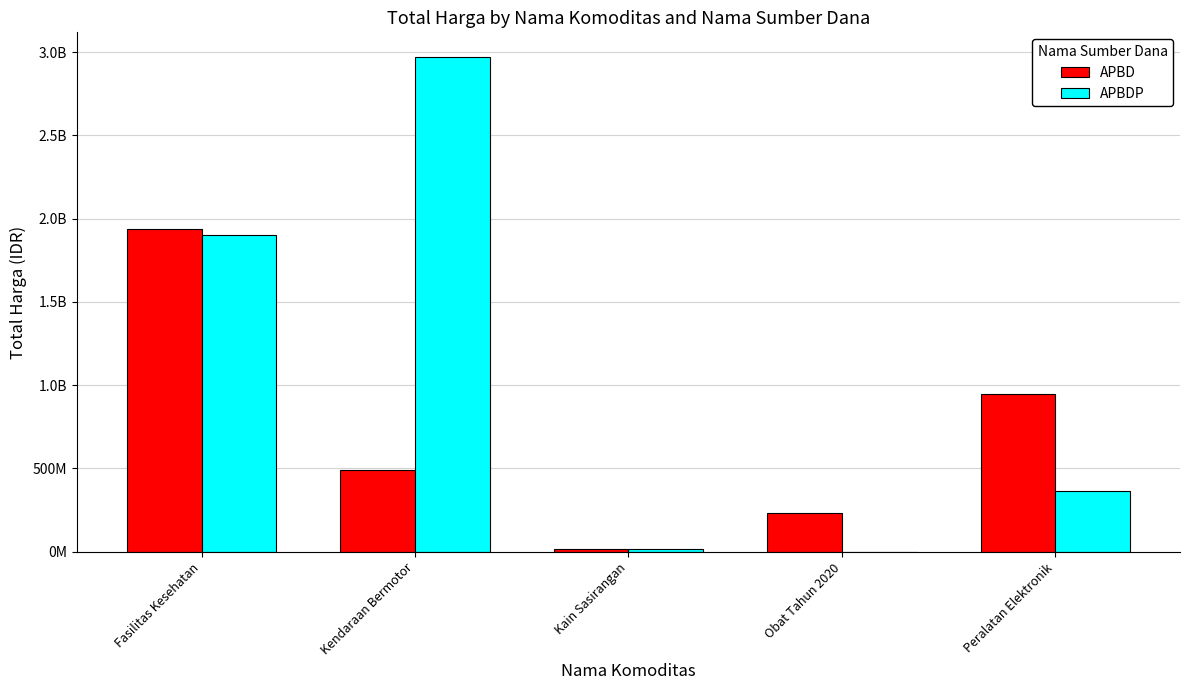

What are all the series names shown in the legend?

APBD, APBDP